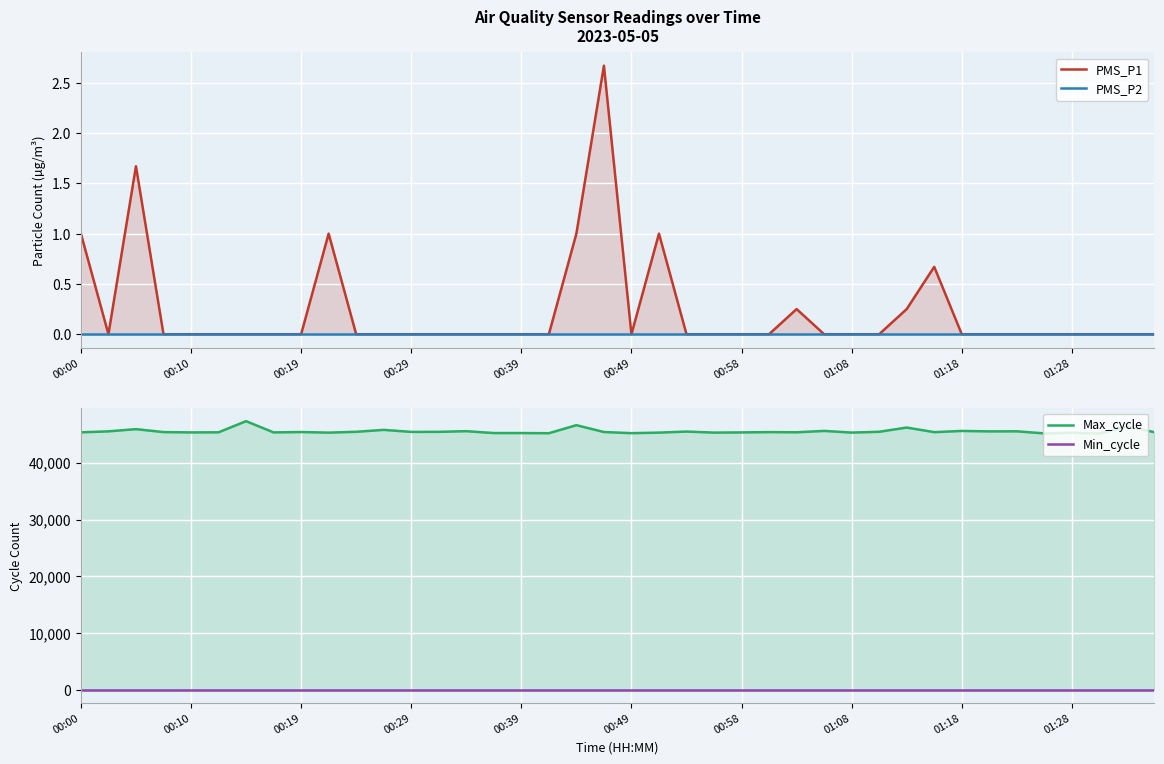

True or false: Min_cycle has a value of 19.3 at 00:19.

False